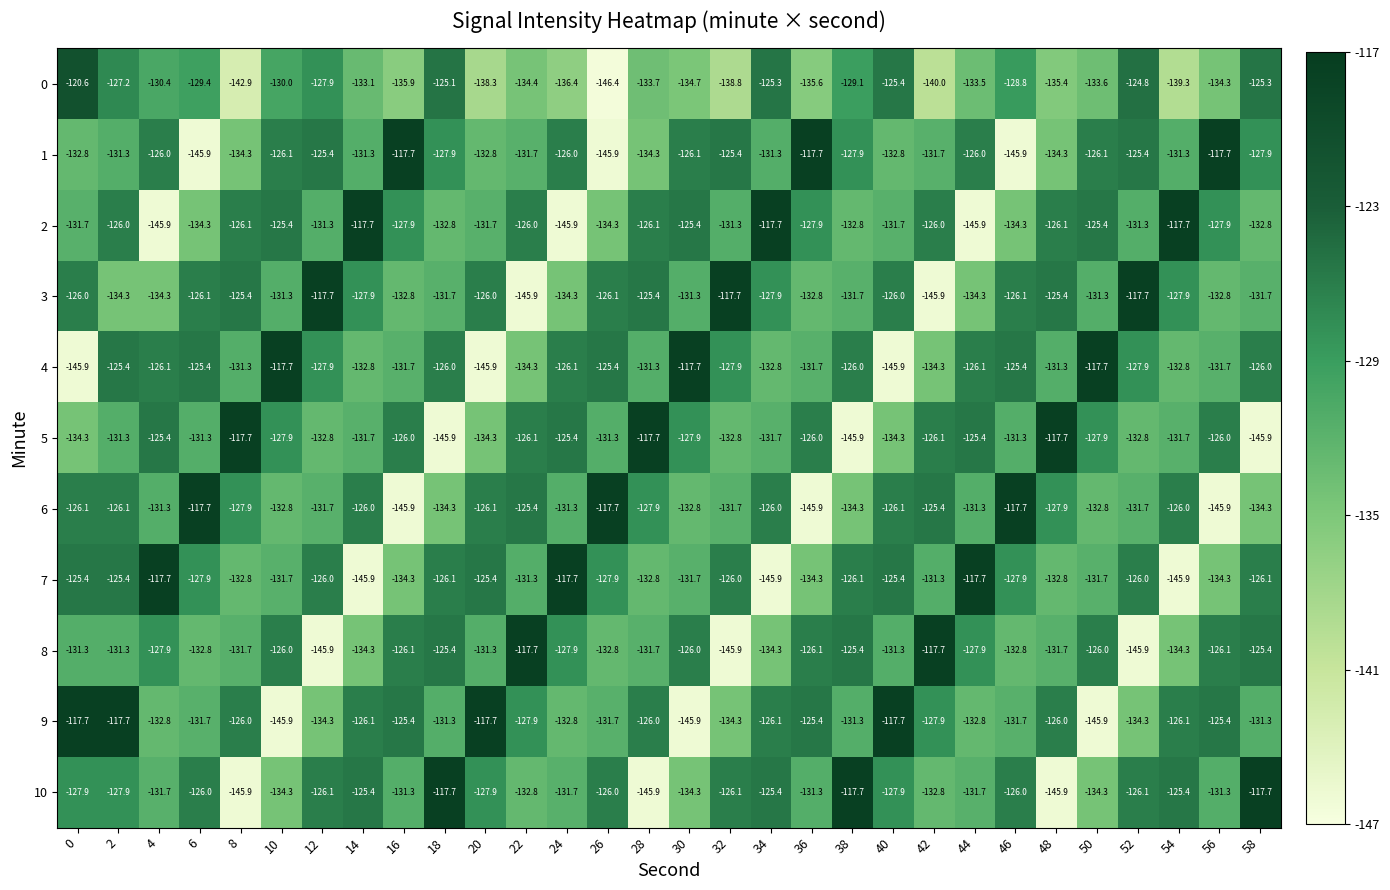

What is the difference between the second highest and second lowest values in the 9 series?

28.2